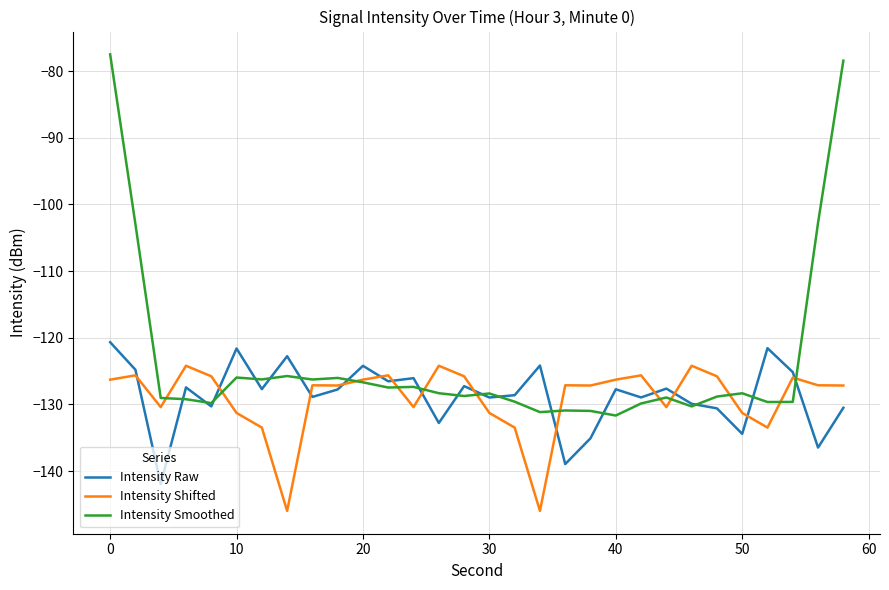

List the series in order of their peak value, lowest first.

Intensity Shifted, Intensity Raw, Intensity Smoothed